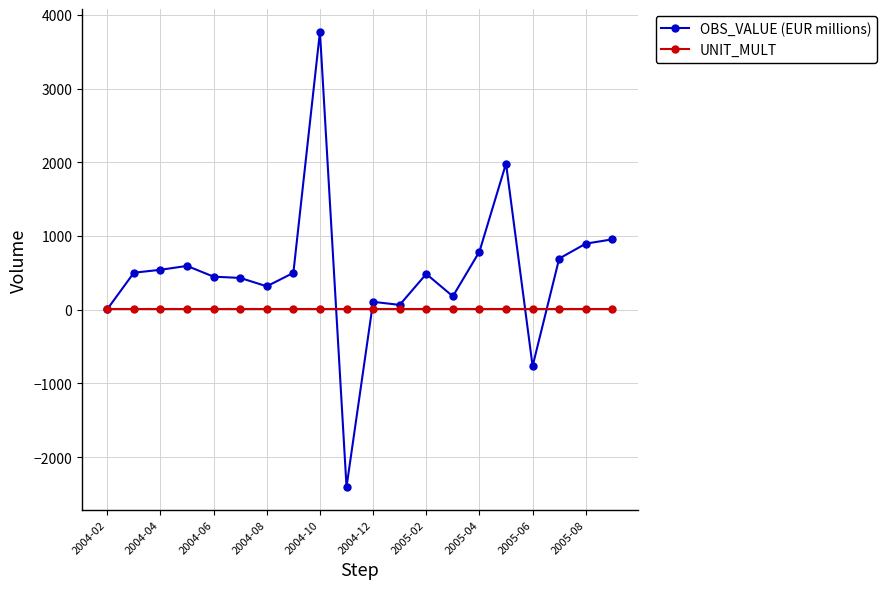

Rank the series by their maximum value, from highest to lowest.

OBS_VALUE (EUR millions), UNIT_MULT